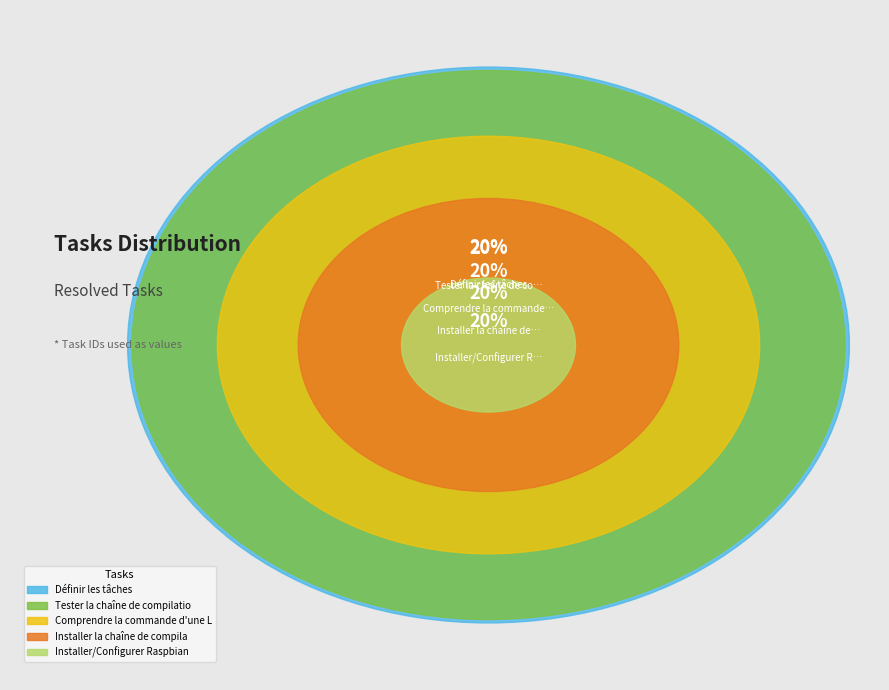

Which slice is the largest?

Définir les tâches